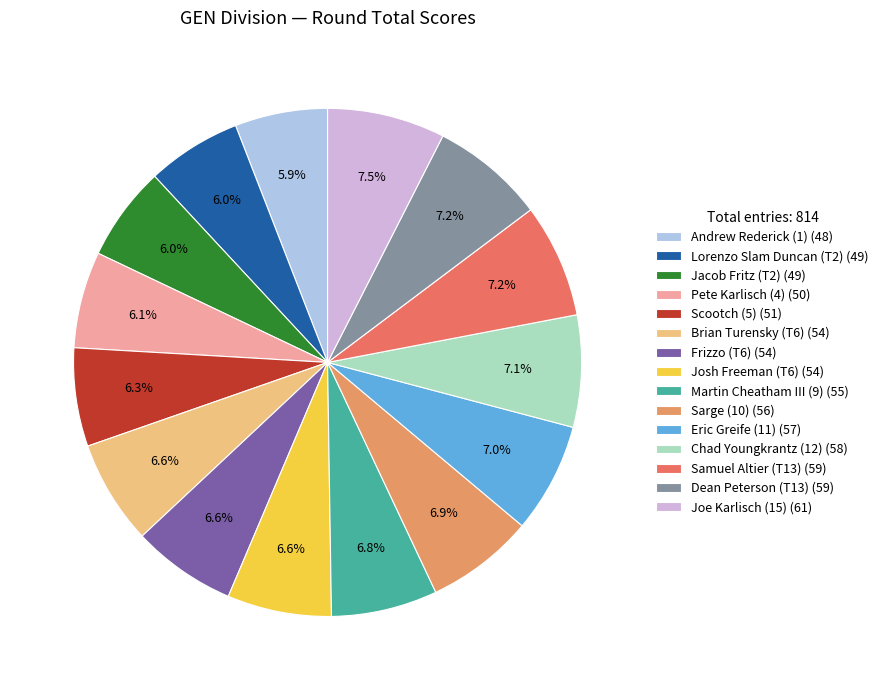

To the nearest percent, what is the difference between the largest and smallest slice percentages?

2%